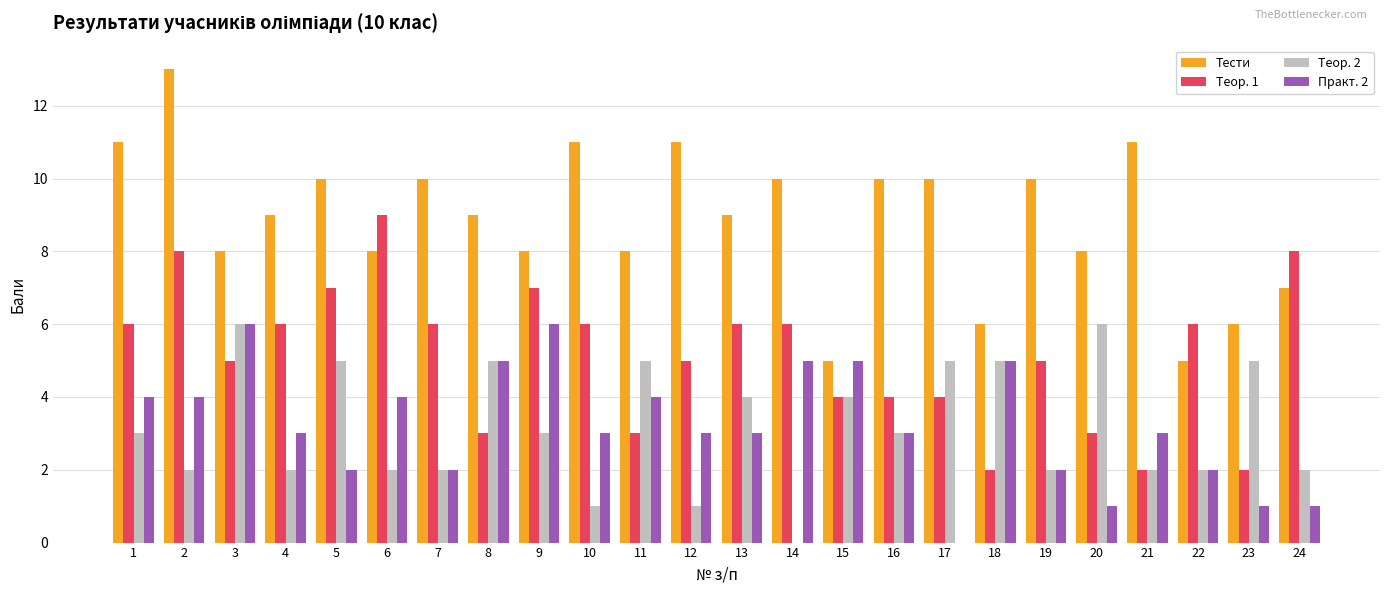

Which series has the widest spread of values?

Тести